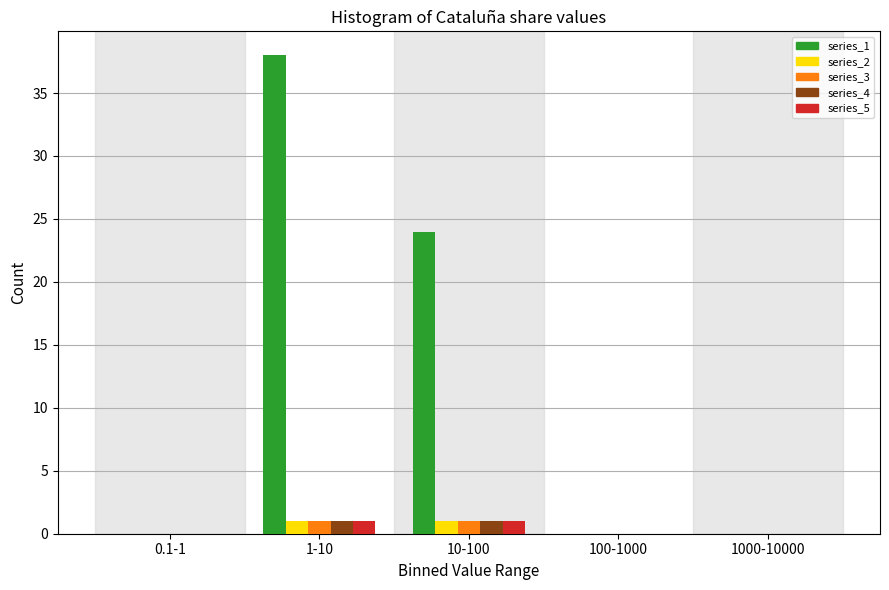

Reading right to left, extract all data points from this chart.

series_1: 1000-10000=0	100-1000=0	10-100=24	1-10=38	0.1-1=0
series_2: 1000-10000=0	100-1000=0	10-100=1	1-10=1	0.1-1=0
series_3: 1000-10000=0	100-1000=0	10-100=1	1-10=1	0.1-1=0
series_4: 1000-10000=0	100-1000=0	10-100=1	1-10=1	0.1-1=0
series_5: 1000-10000=0	100-1000=0	10-100=1	1-10=1	0.1-1=0